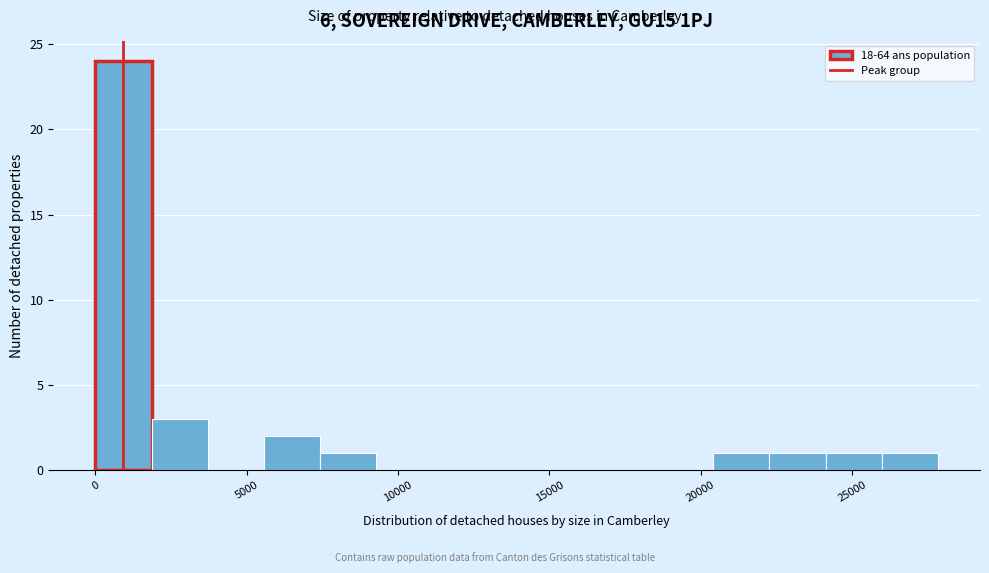

Around what value on the x-axis is the tallest bar? Give the approximate position of its centre, as read against the axis.

1000